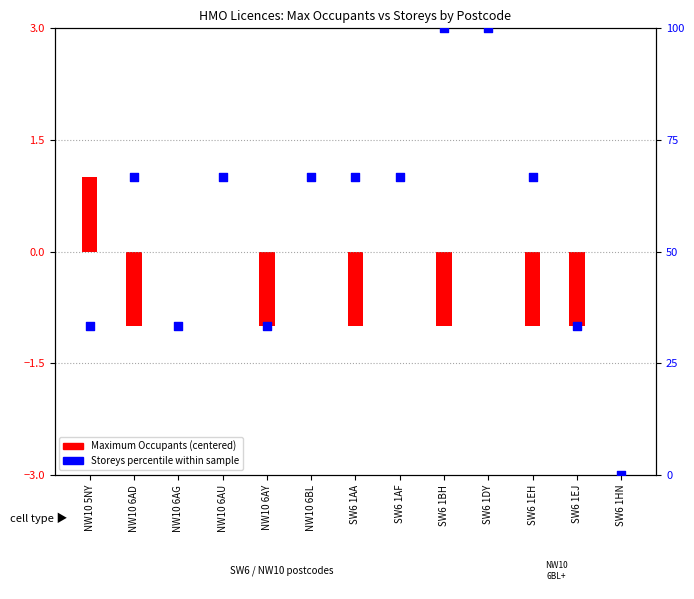

Approximately how many times larger is the value at SW6 1DY compared to NW10 5NY?

3.0